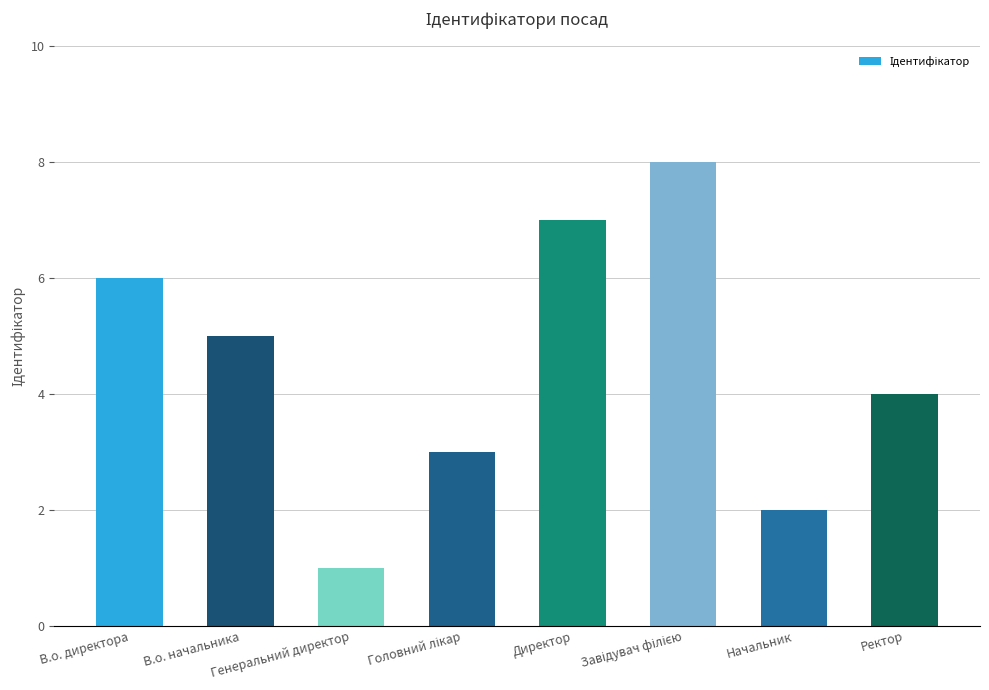

What is the difference between the maximum and minimum values?

7